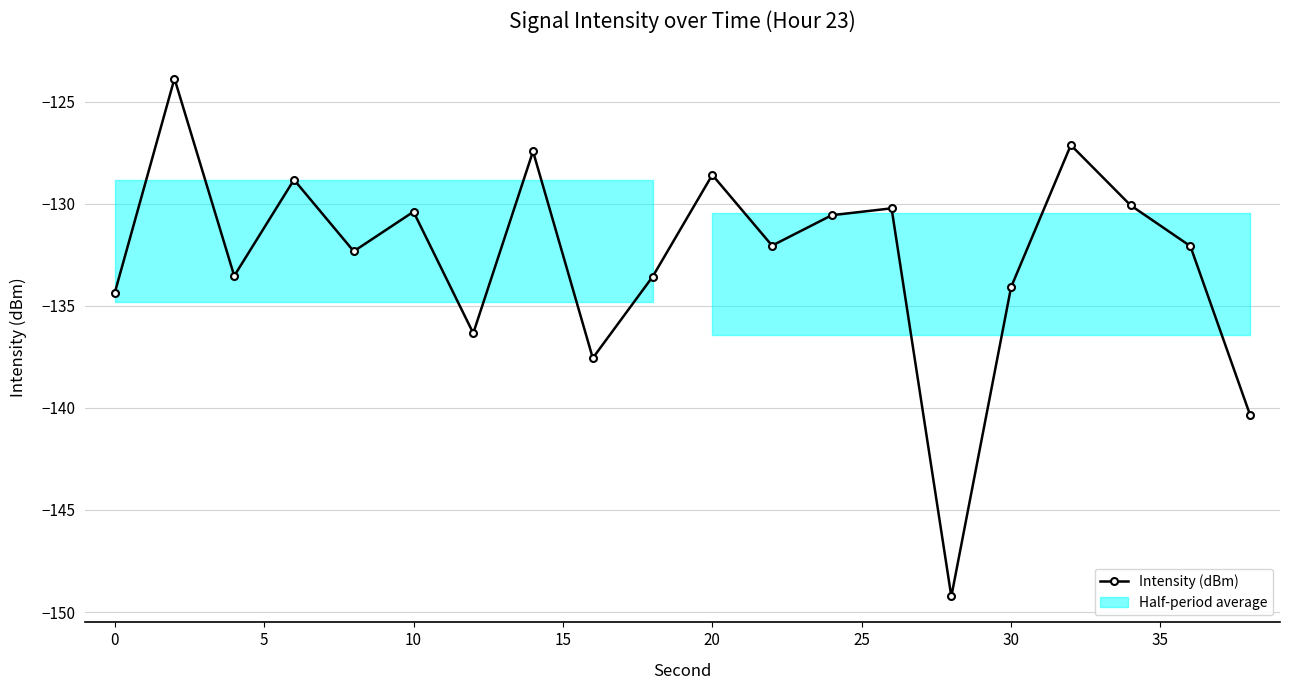

What is the difference between the maximum and minimum values?

25.4